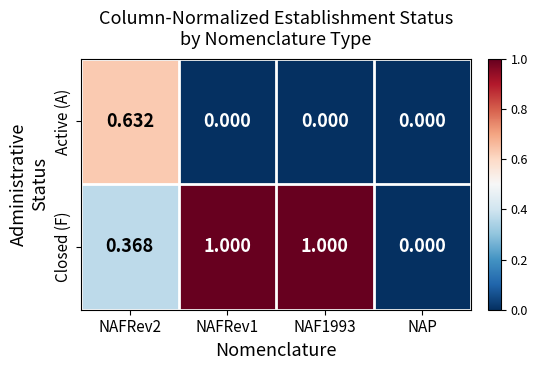

How many data points in Closed (F) are less than 1?

2